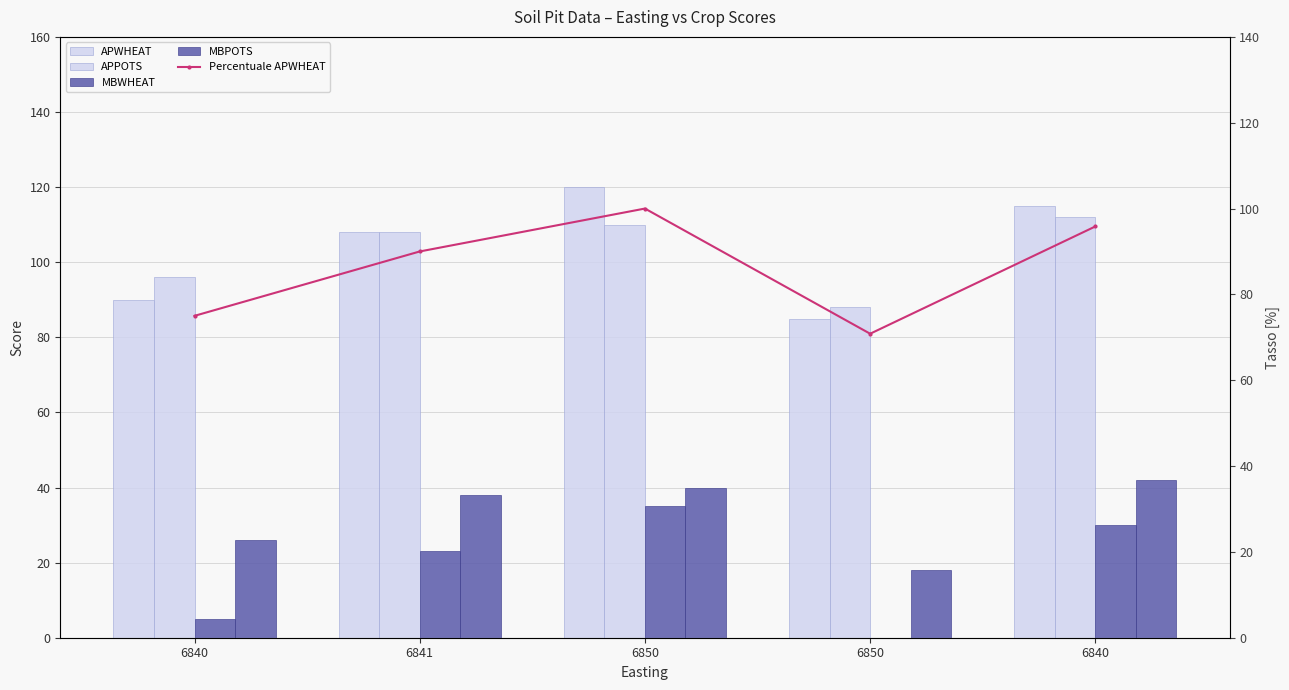

Reading right to left, list all the values displayed in this chart.

APWHEAT: 6840=115.0	6850=85.0	6850=120.0	6841=108.0	6840=90.0
APPOTS: 6840=112.0	6850=88.0	6850=110.0	6841=108.0	6840=96.0
MBWHEAT: 6840=30.0	6850=0.0	6850=35.0	6841=23.0	6840=5.0
MBPOTS: 6840=42.0	6850=18.0	6850=40.0	6841=38.0	6840=26.0
Percentuale APWHEAT: 6840=95.8	6850=70.8	6850=100.0	6841=90.0	6840=75.0